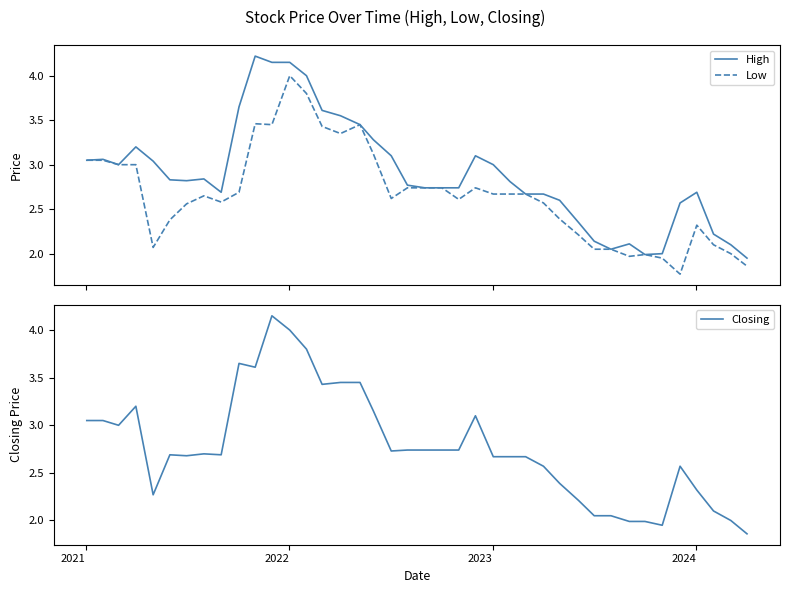

What are all the series names shown in the legend?

High, Low, Closing